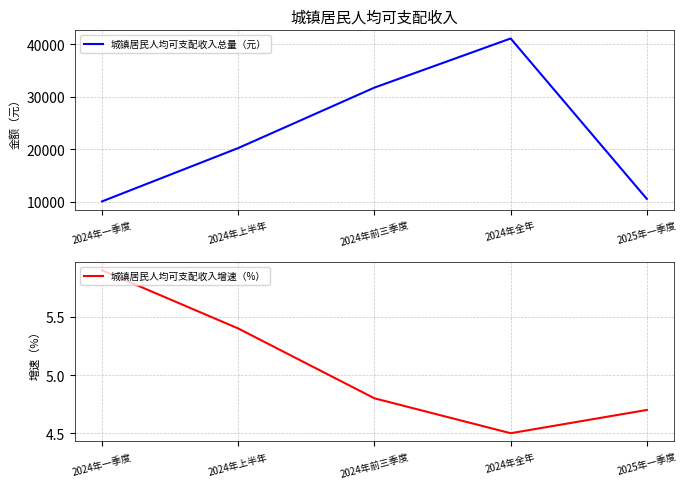

Count the number of categories in the chart.

5